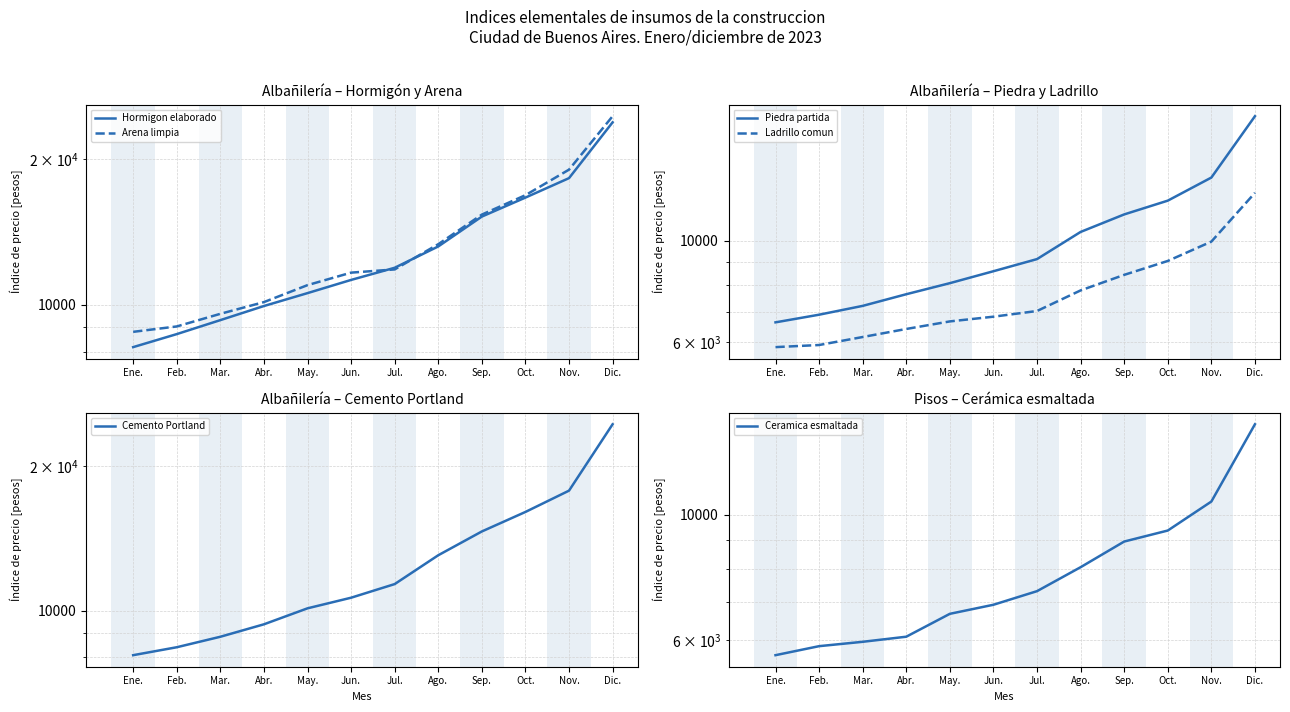

Is this an area chart (filled region under the line)?

No